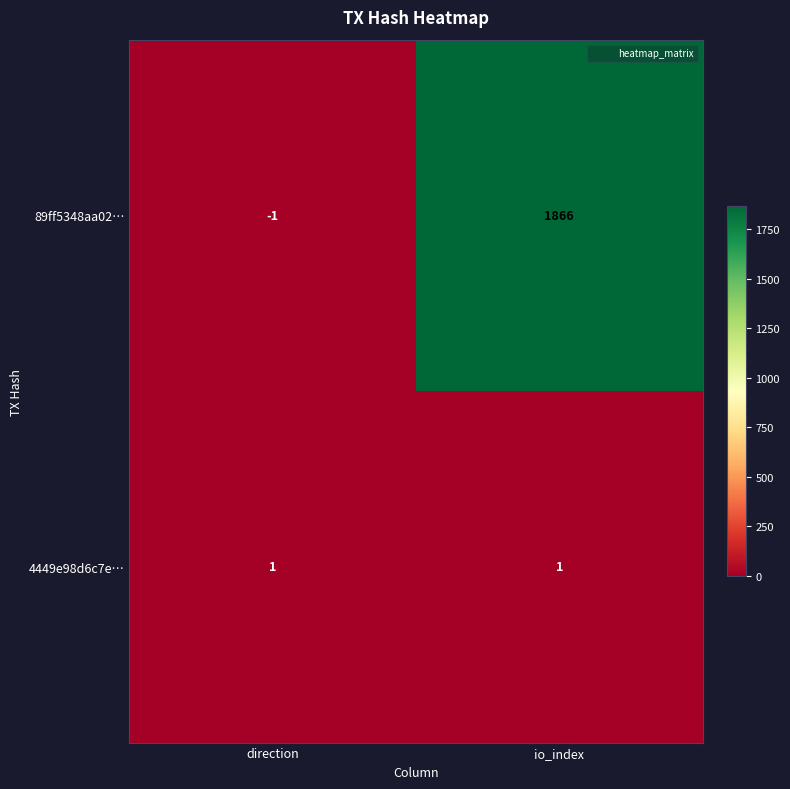

Which series has the largest total across all categories?

89ff5348aa02…